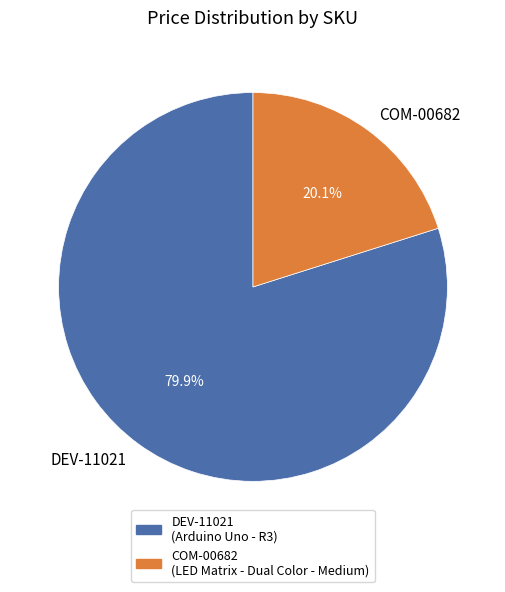

Does DEV-11021 represent more than half of the total?

Yes